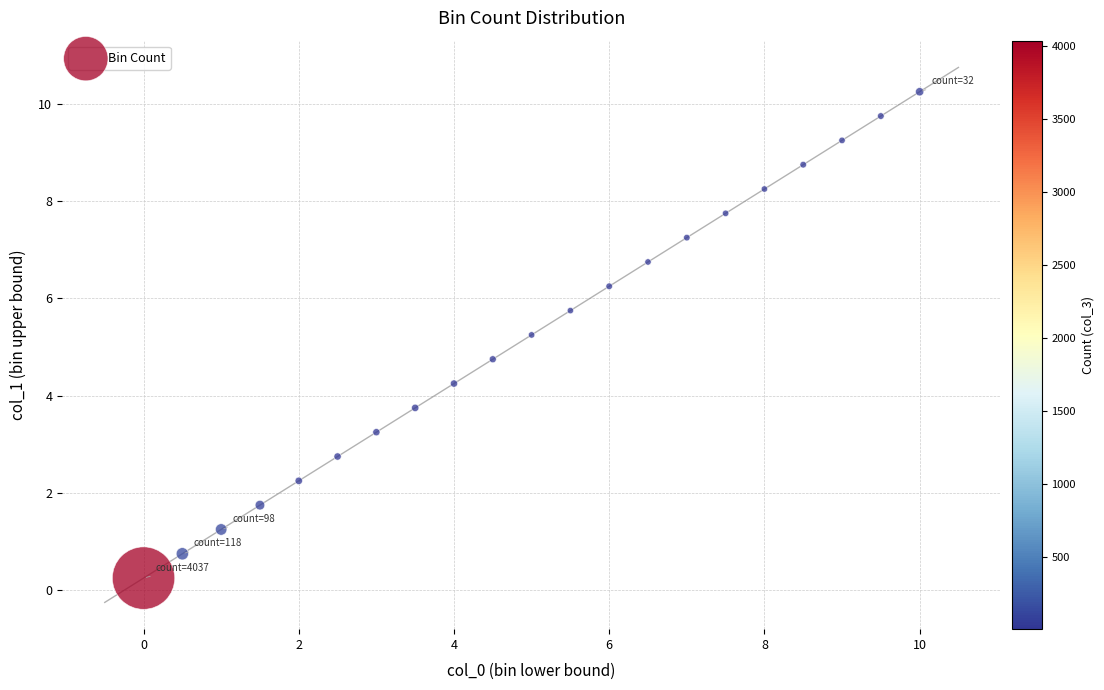

What is the range of X values (max minus min)?

10.0